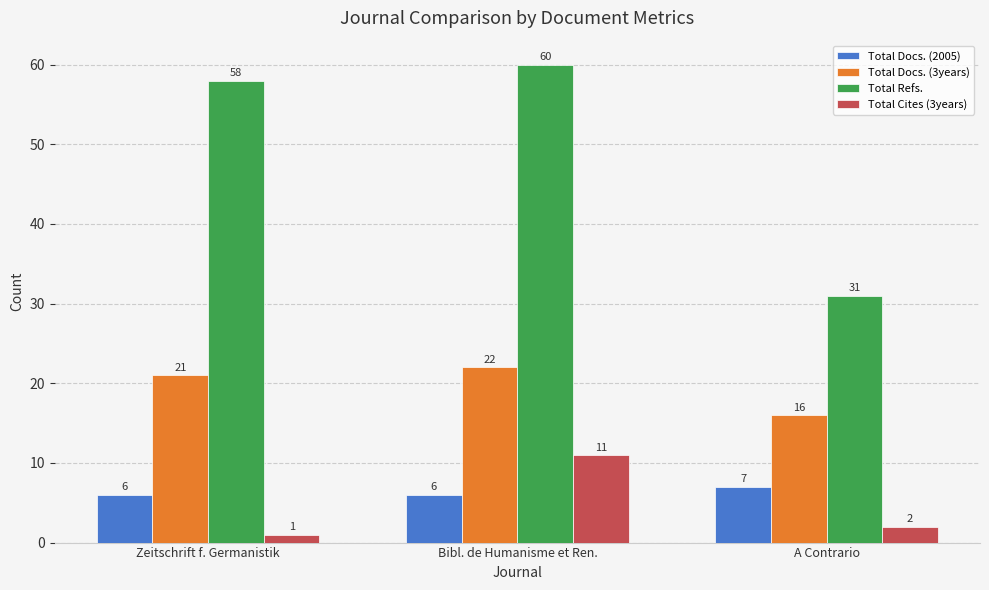

What is the average value of the Total Refs. series?

50